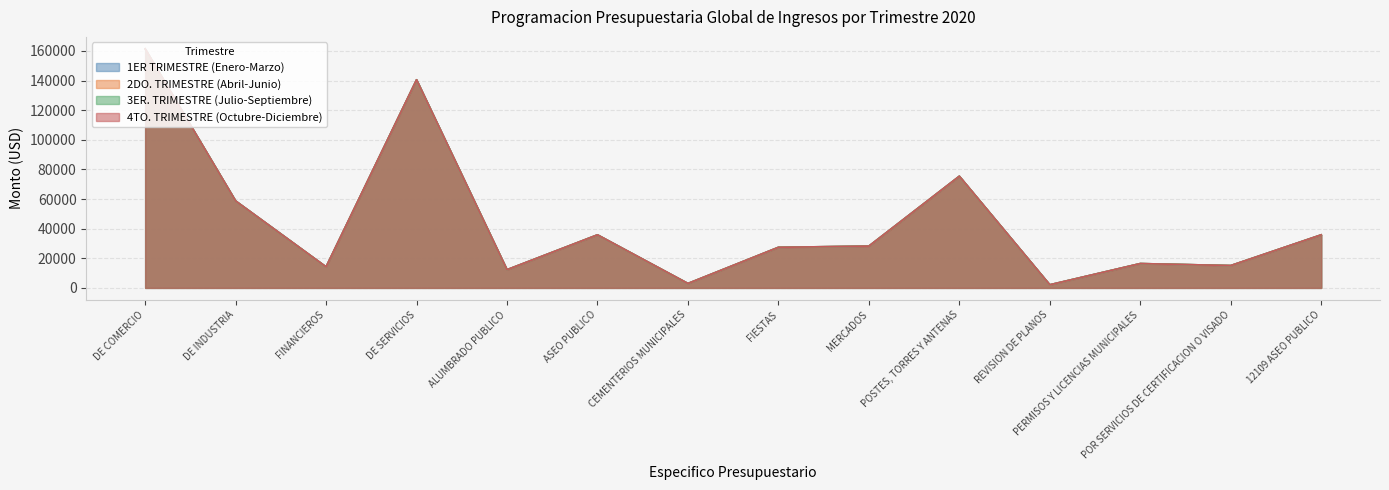

What is the label of the 1st point from the left?

DE COMERCIO